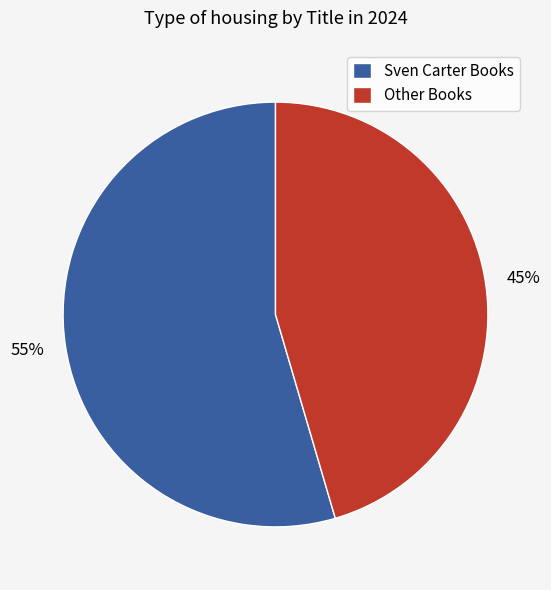

Which has a higher value, Other Books or Sven Carter Books?

Sven Carter Books